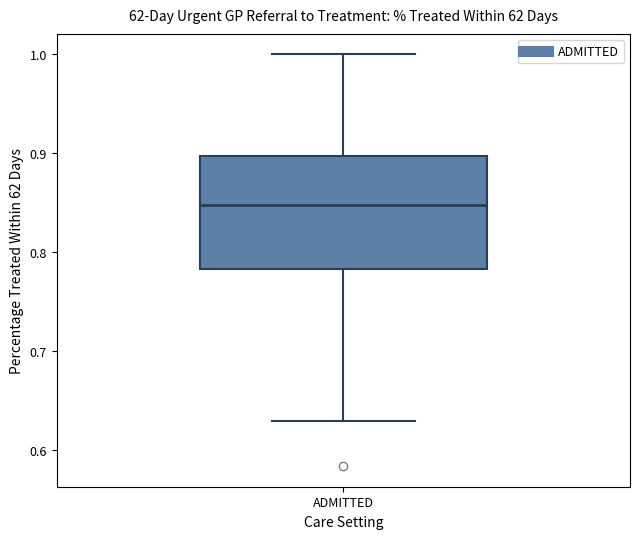

Transcribe this box plot: give where the median line is, the range the box spans, and where the two whiskers end, as read against the y-axis. The values are not printed on the chart, so give them approximately, as read against the axis.

median 0.85, box 0.78 to 0.90, whiskers 0.63 to 1.00